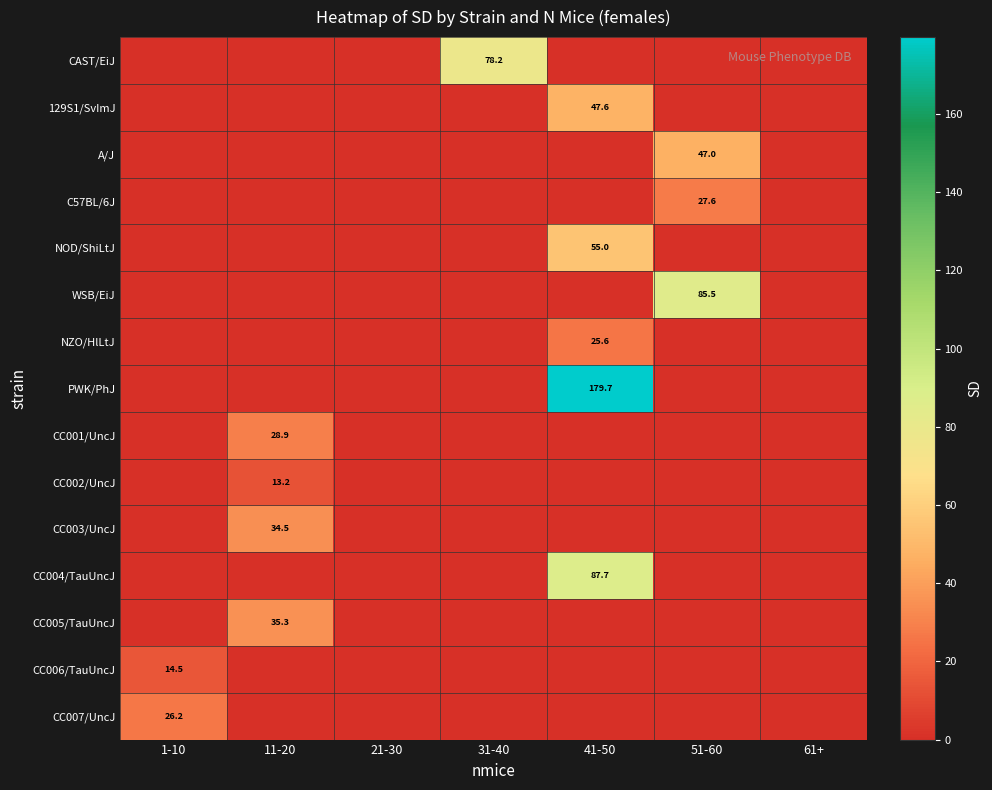

The value of PWK/PhJ at 41-50 is 311.2. True or false?

False